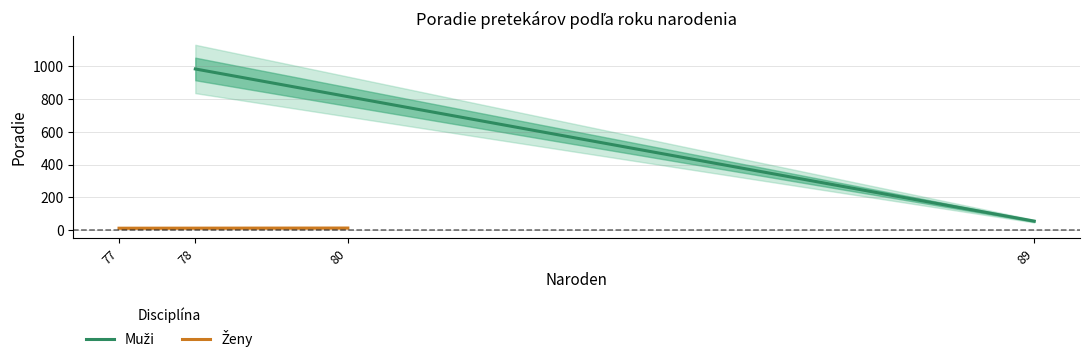

Does the chart display data point markers on the line(s)?

No